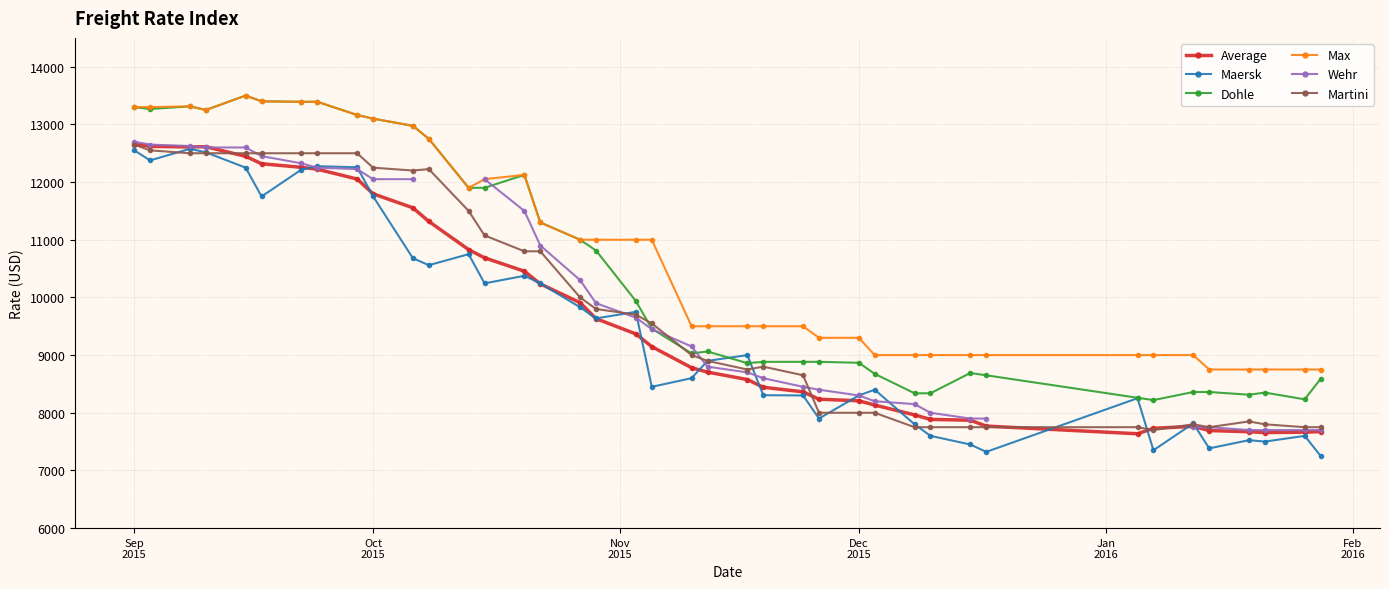

True or false: Average and Max cross at least once.

False